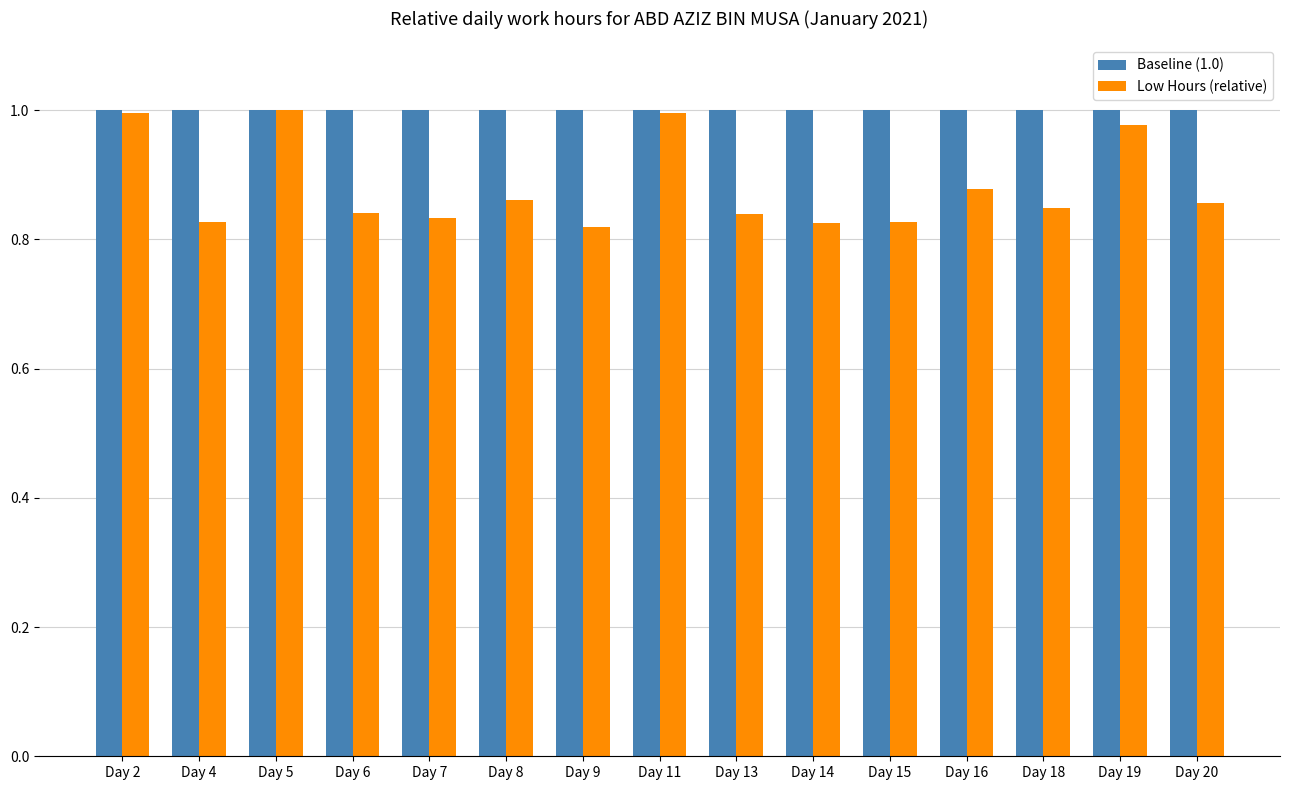

The value of Baseline (1.0) at Day 13 is 0.5. True or false?

False